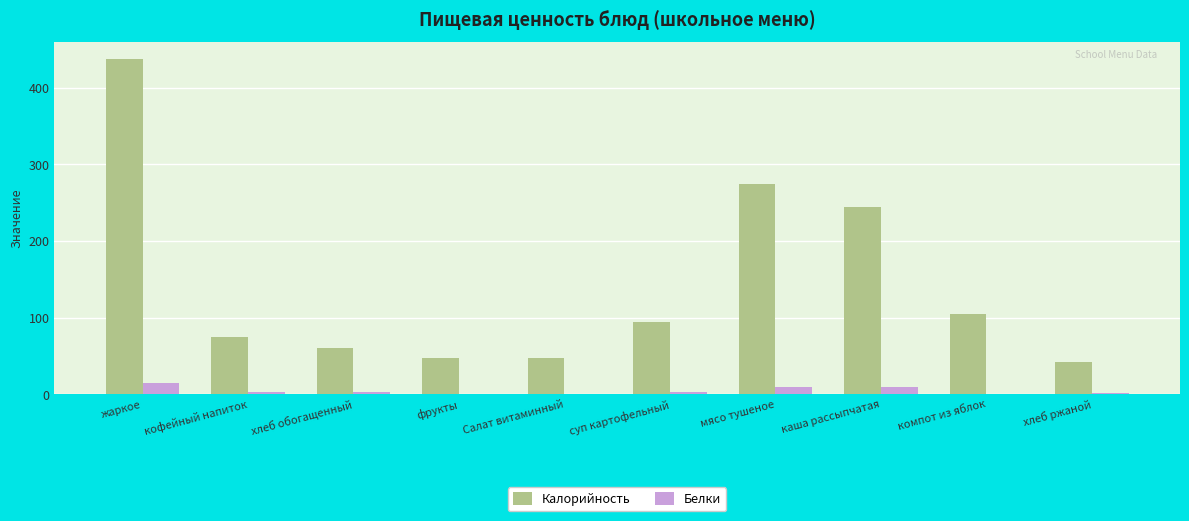

Are the bars horizontal?

No